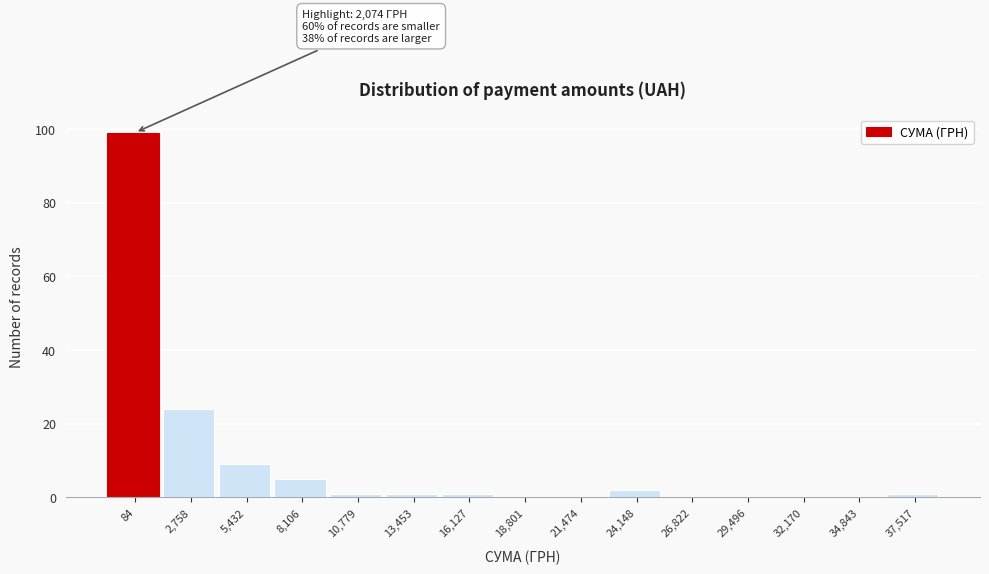

Reading left to right, list all the values displayed in this chart.

84=99	2,758=24	5,432=9	8,106=5	10,779=1	13,453=1	16,127=1	18,801=0	21,474=0	24,148=2	26,822=0	29,496=0	32,170=0	34,843=0	37,517=1